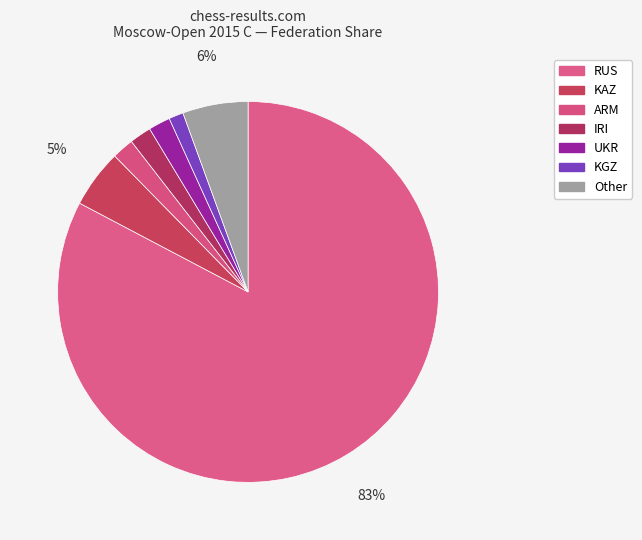

The UKR slice represents 2% of the pie. True or false?

True